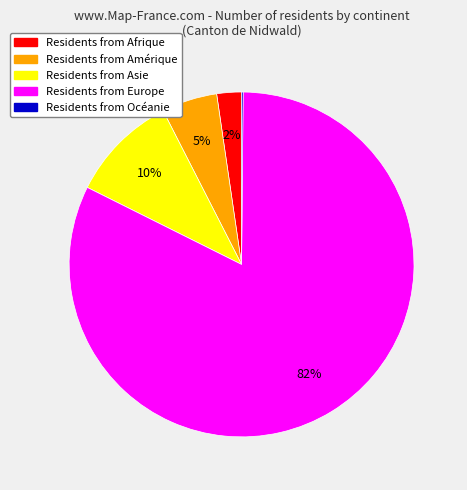

Does any single category account for the majority?

Yes